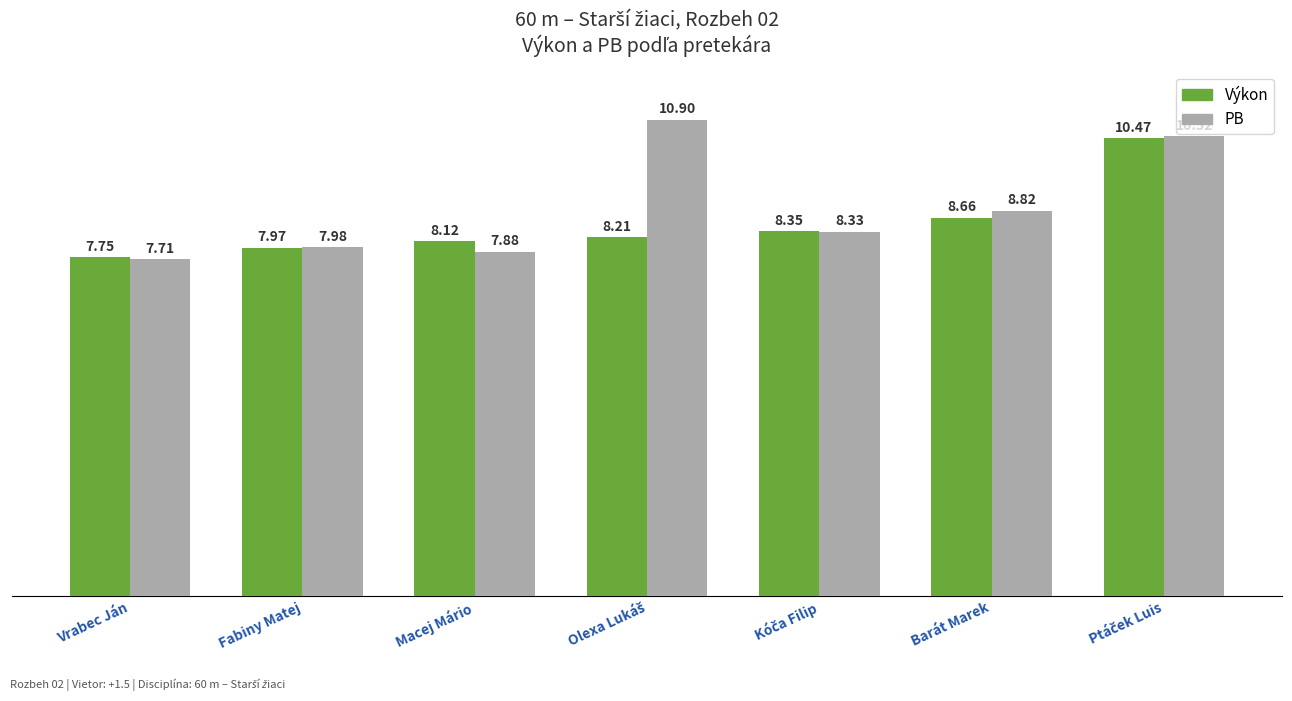

What is the total value across all series at Barát Marek?

17.5